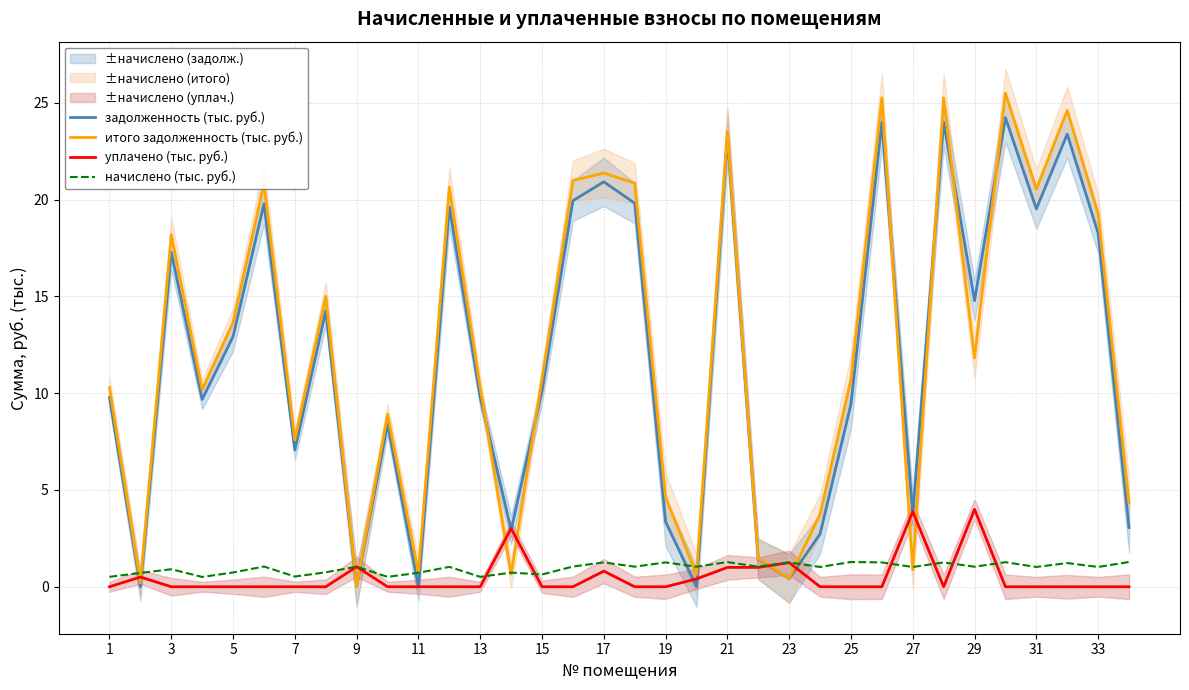

What is the maximum value for начислено (тыс. руб.)?

1.3